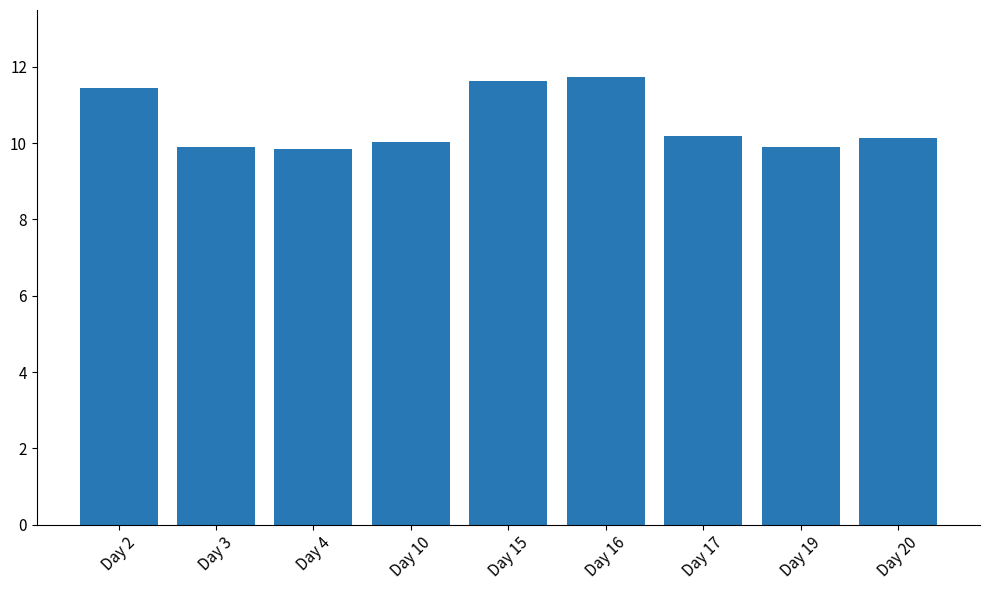

How many bars are there in total?

9